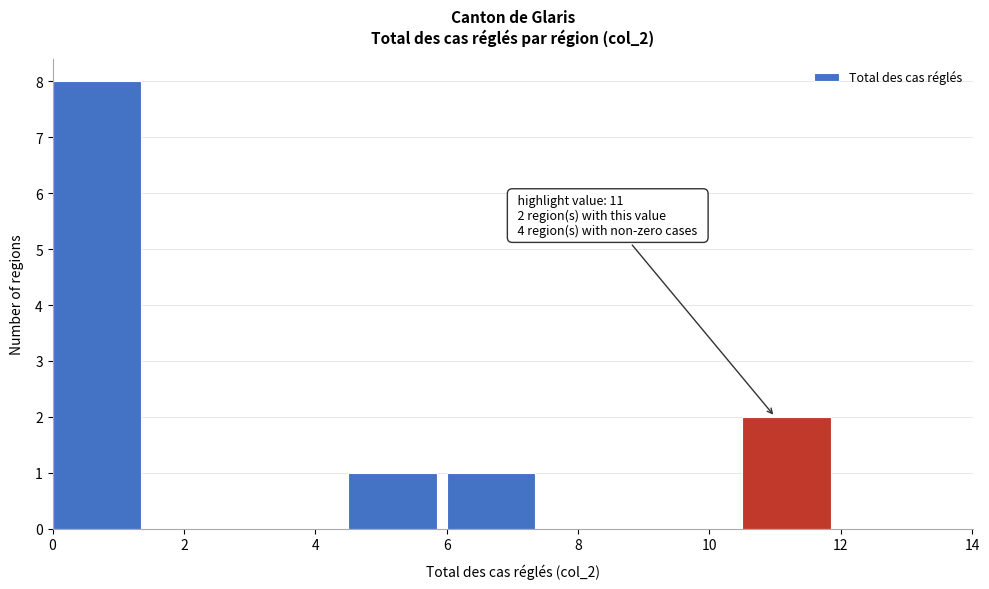

Which range on the x-axis has the tallest bar?

0.0 to 1.5